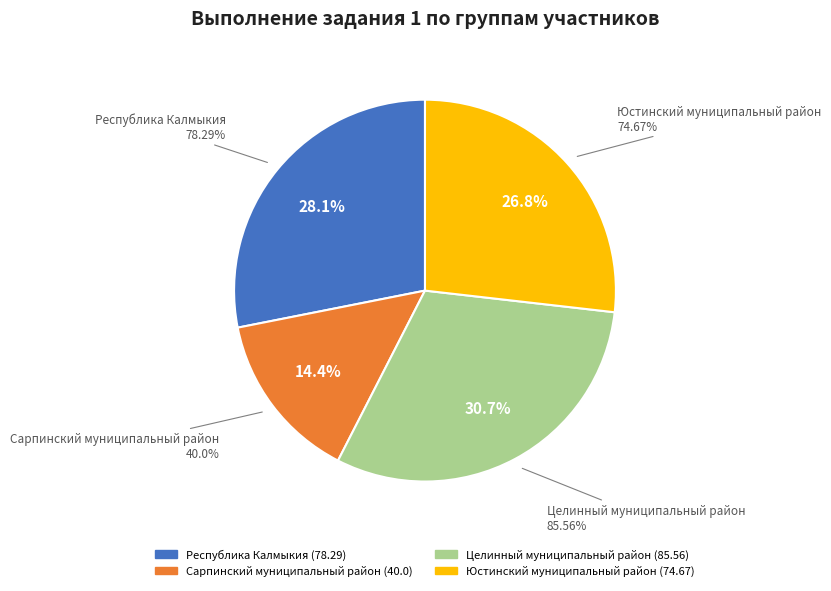

Is Целинный муниципальный район the majority of the pie?

No